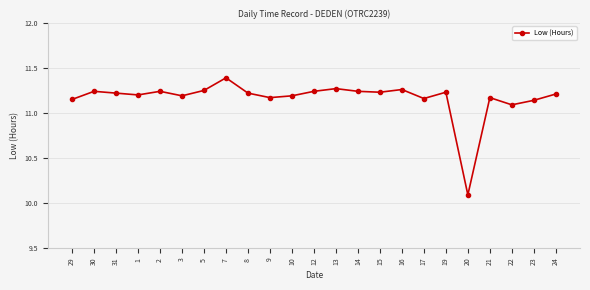

Approximately how many times larger is the value at 20 compared to 23?

0.9